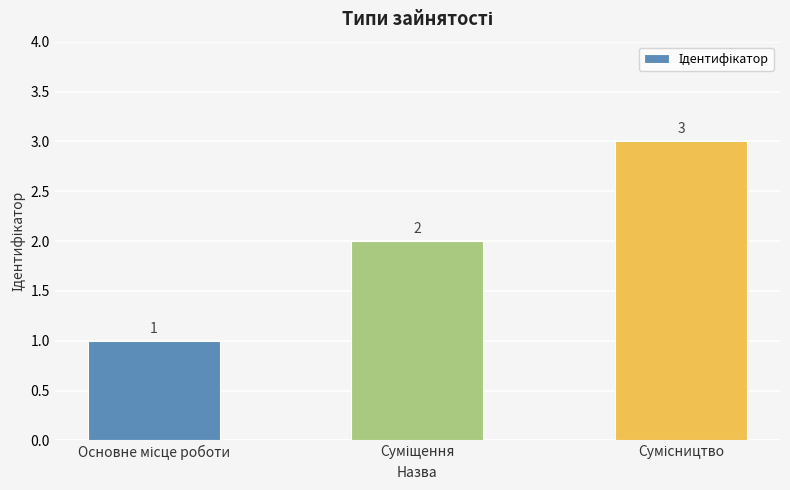

What is the value of the 3rd bar from the left?

3